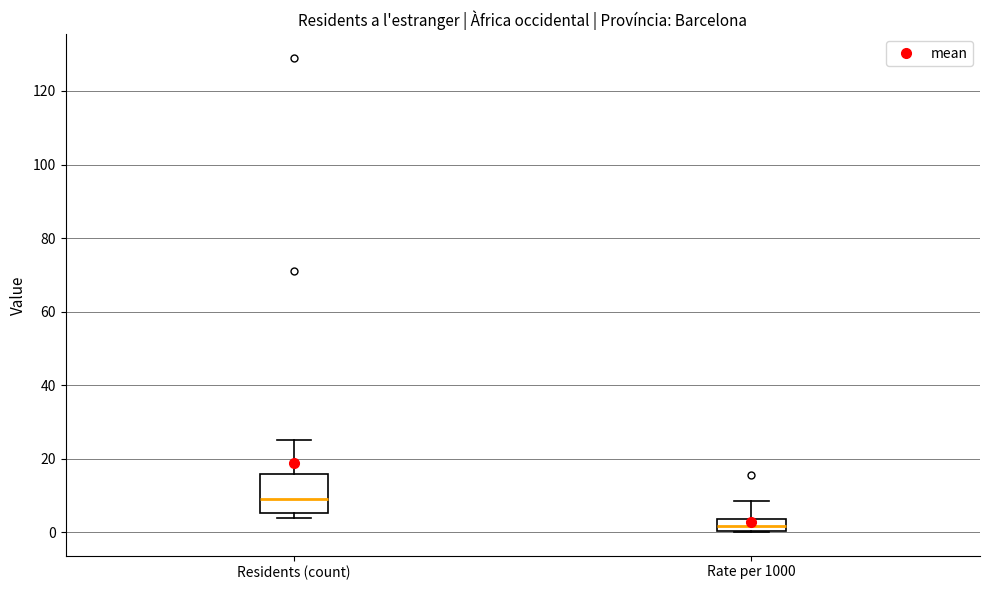

Reading left to right, read every box against the y-axis: the position of its median line, the range the box covers, and the ends of its whiskers. The values are not printed on the chart, so give them approximately, as read against the axis.

Residents (count): median 10, box 6 to 16, whiskers 4 to 26
Rate per 1000: median 2, box 0 to 4, whiskers 0 to 8